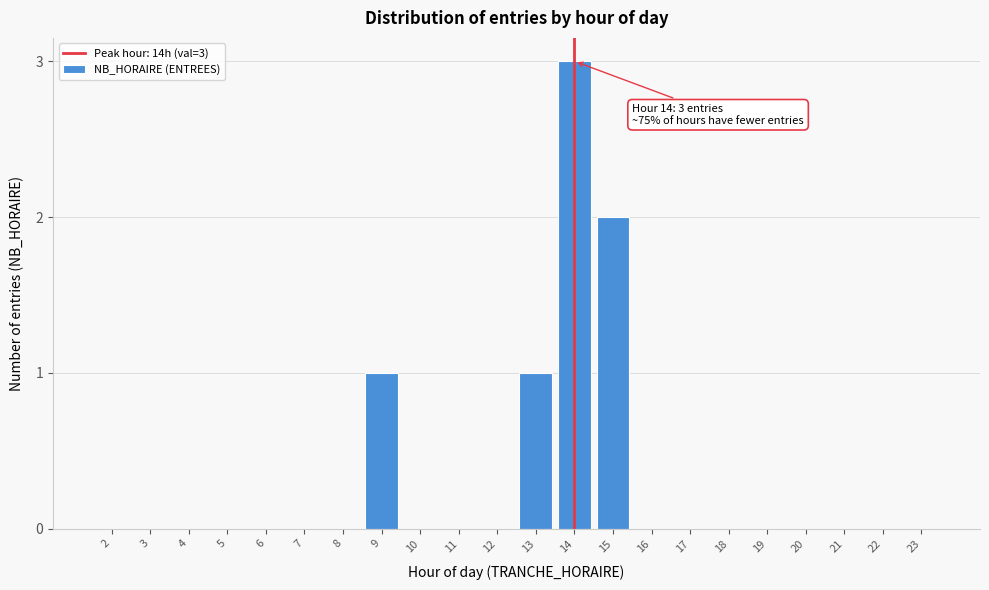

Reading left to right, transcribe all the data shown in this chart.

2=0	3=0	4=0	5=0	6=0	7=0	8=0	9=1	10=0	11=0	12=0	13=1	14=3	15=2	16=0	17=0	18=0	19=0	20=0	21=0	22=0	23=0